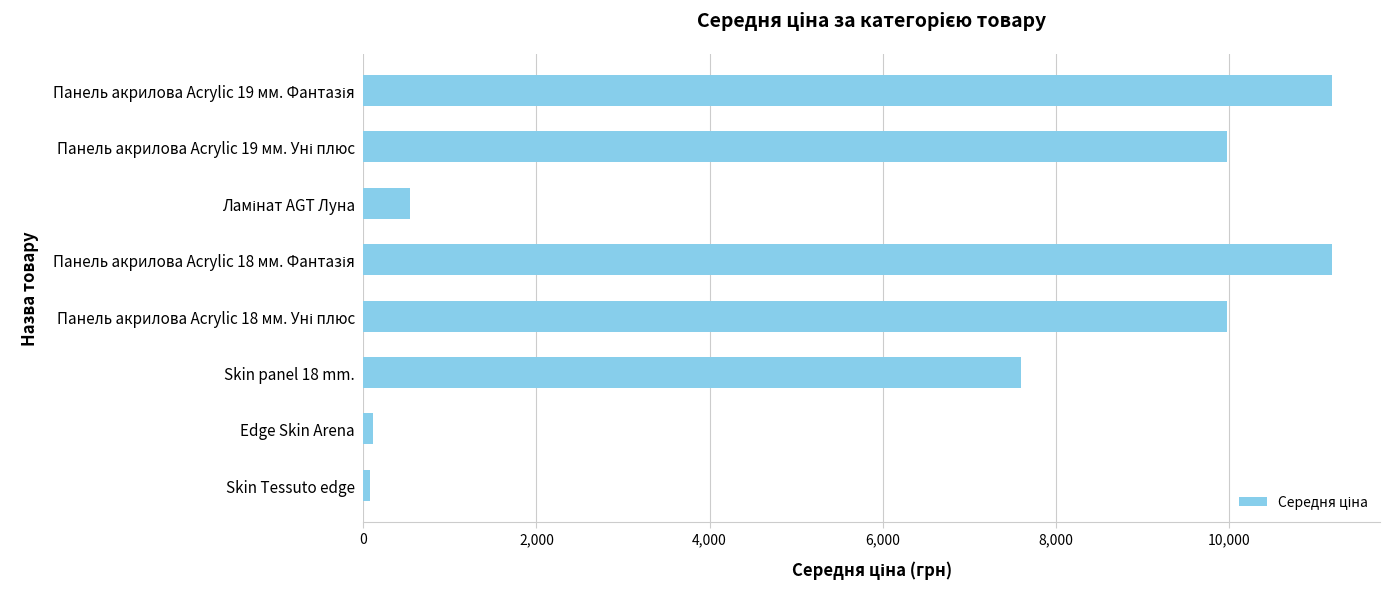

At which label is the value closest to 5630?

Skin panel 18 mm.